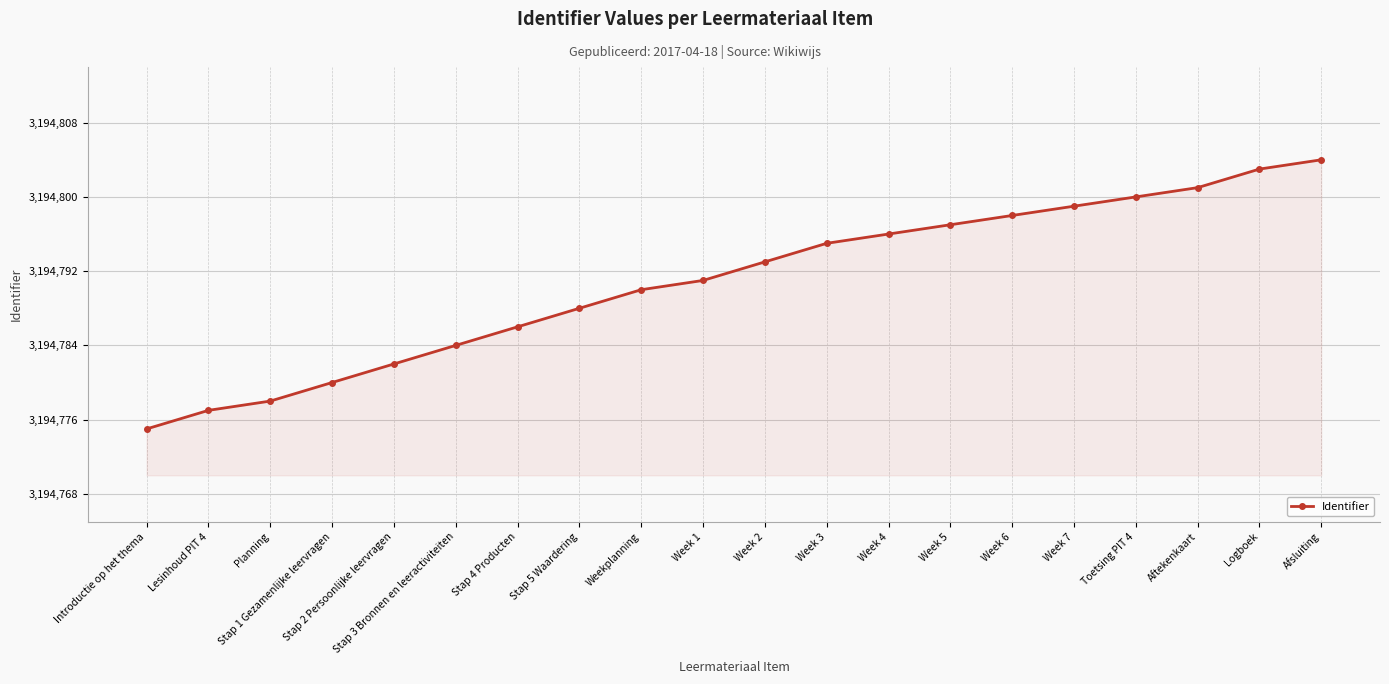

What is the difference between the values at Weekplanning and Logboek?

13